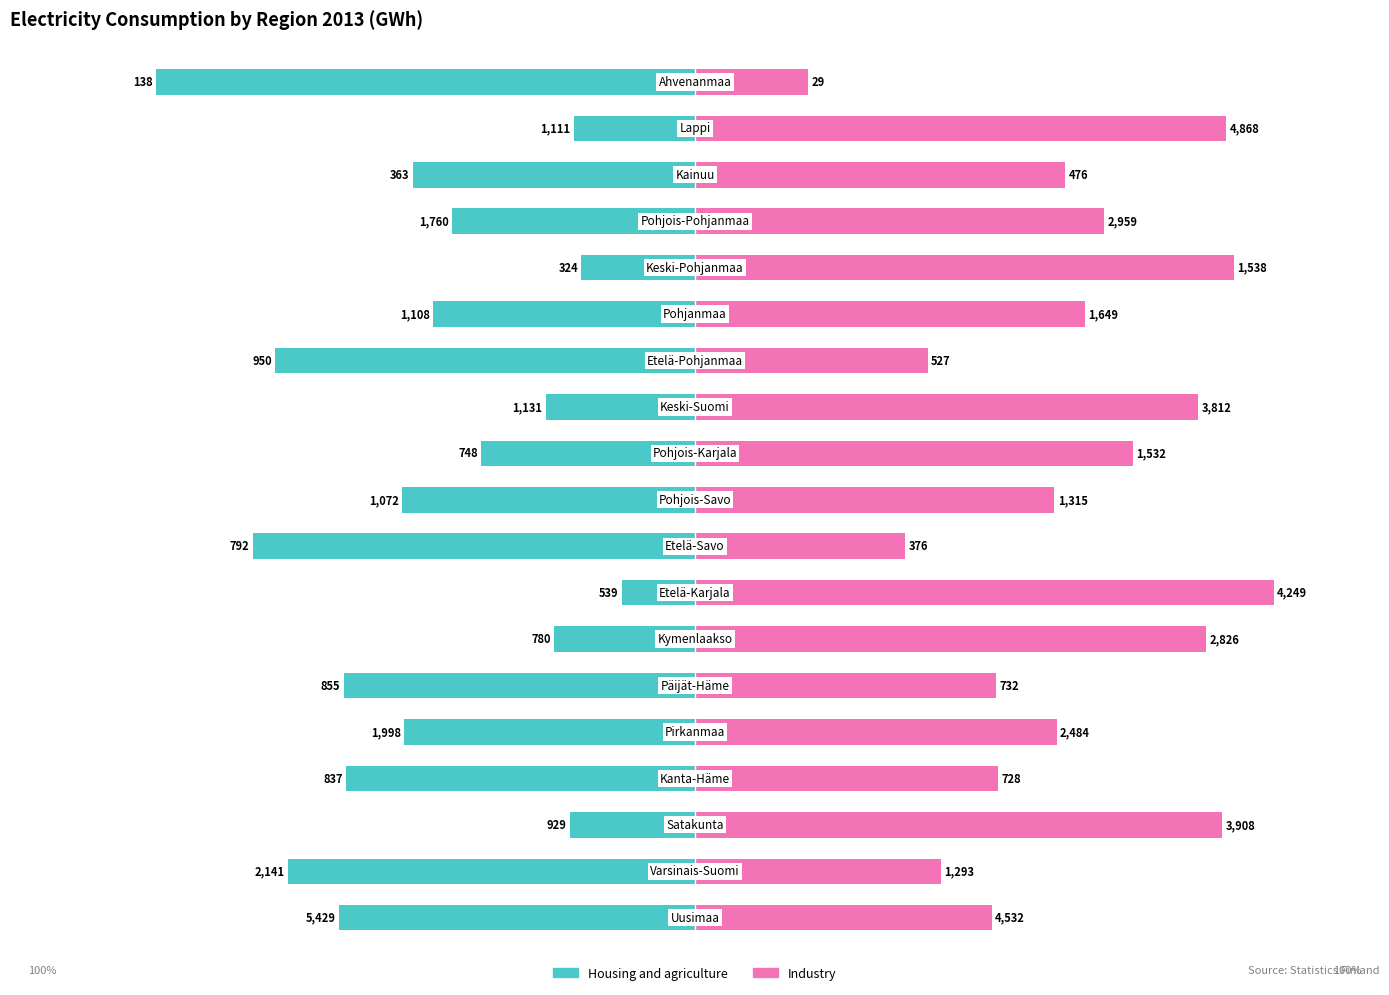

Which has a higher value, 17 or 3?

17